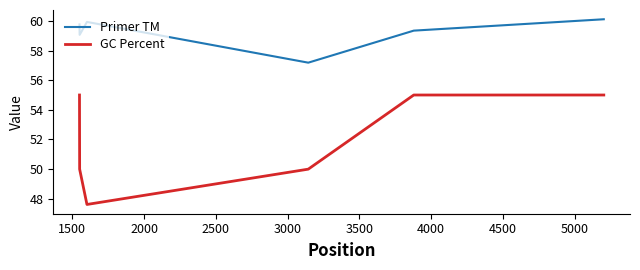

Reading left to right, transcribe all the data shown in this chart.

Primer TM: 59.8	59.1	59.9	57.2	59.3	60.1
GC Percent: 55.0	50.0	47.6	50.0	55.0	55.0